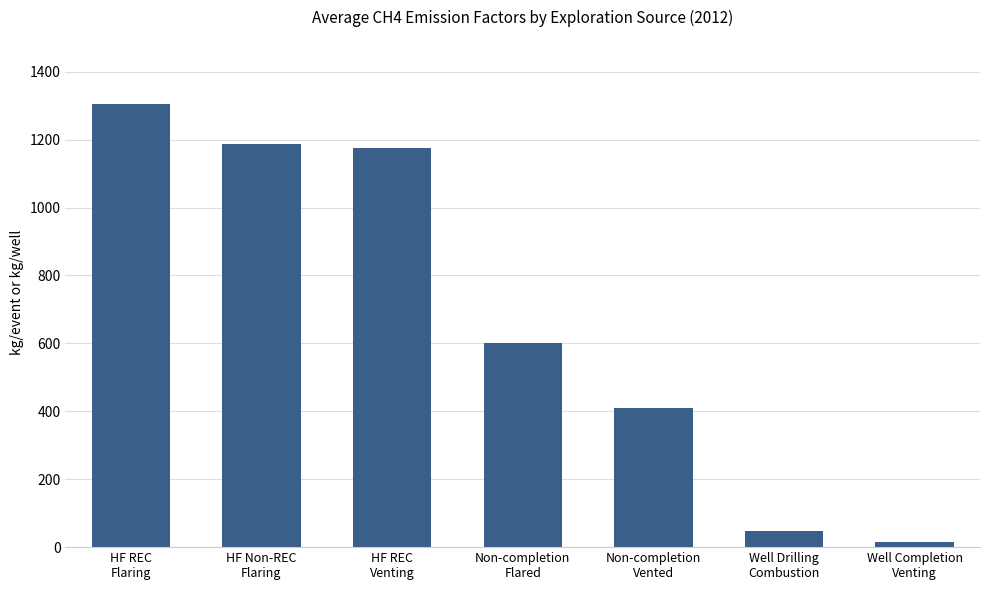

Rank the categories by value from highest to lowest.

HF REC
Flaring, HF Non-REC
Flaring, HF REC
Venting, Non-completion
Flared, Non-completion
Vented, Well Drilling
Combustion, Well Completion
Venting